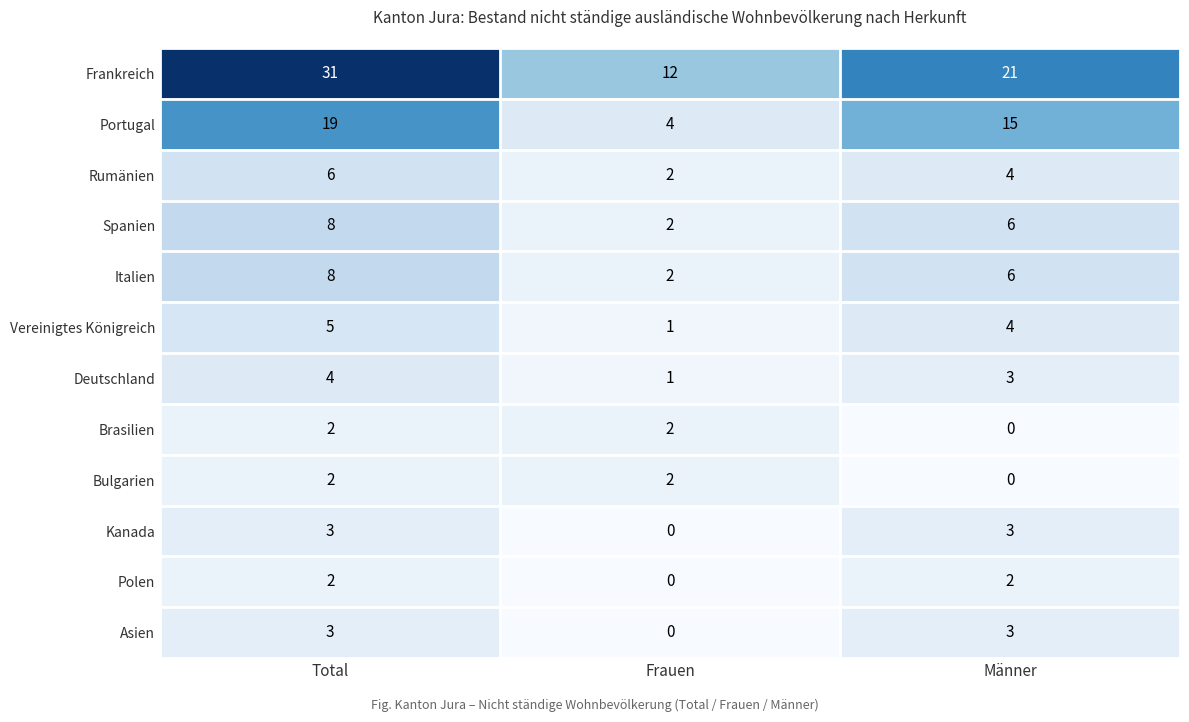

Count the Frankreich values in the range 12 to 31.

3